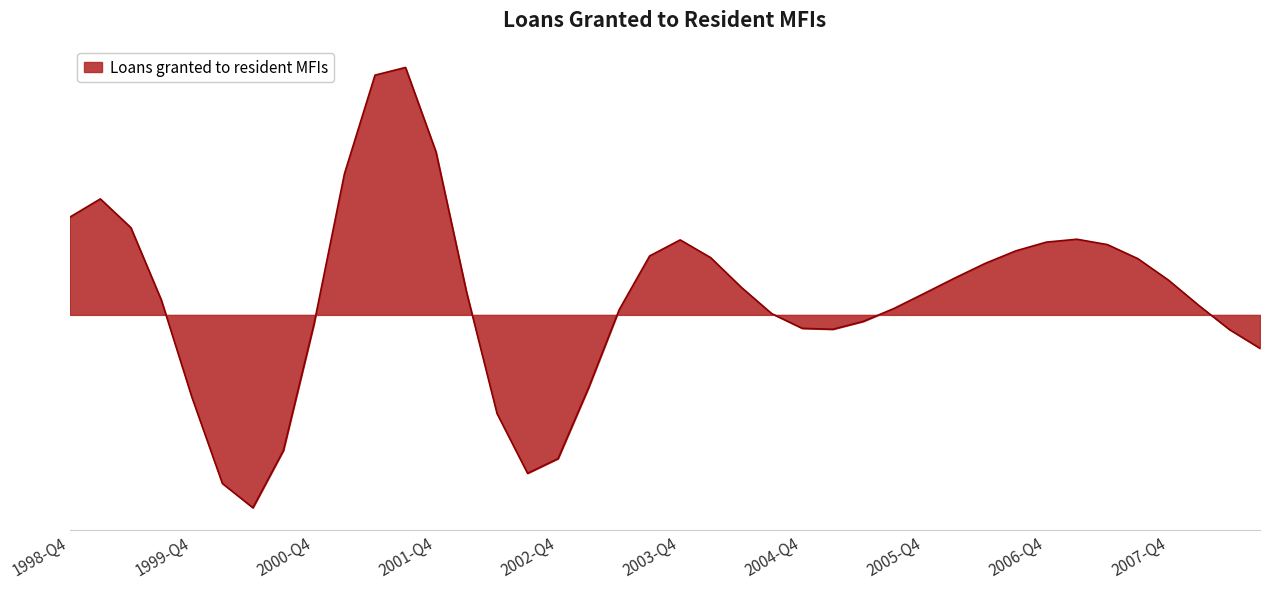

Is this an area chart (filled region under the line)?

Yes